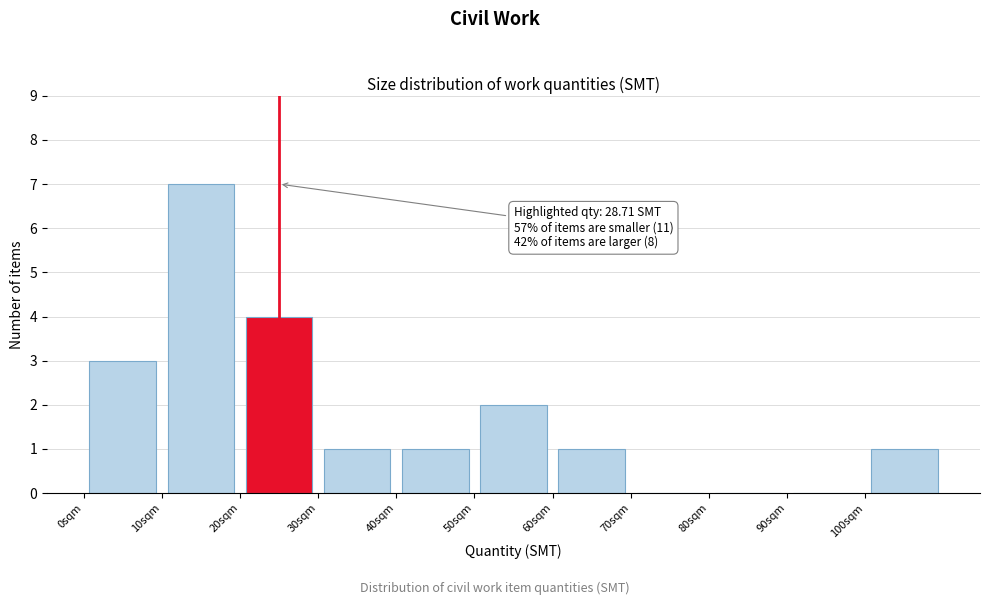

Over which range of the x-axis is the bar tallest?

10 to 20